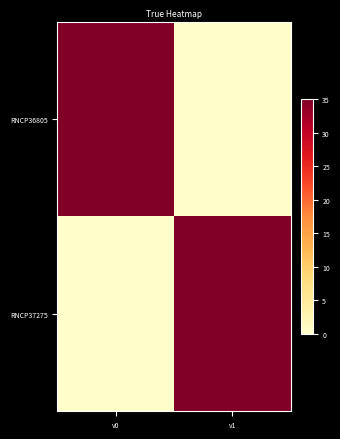

How many categories are shown in the chart?

2